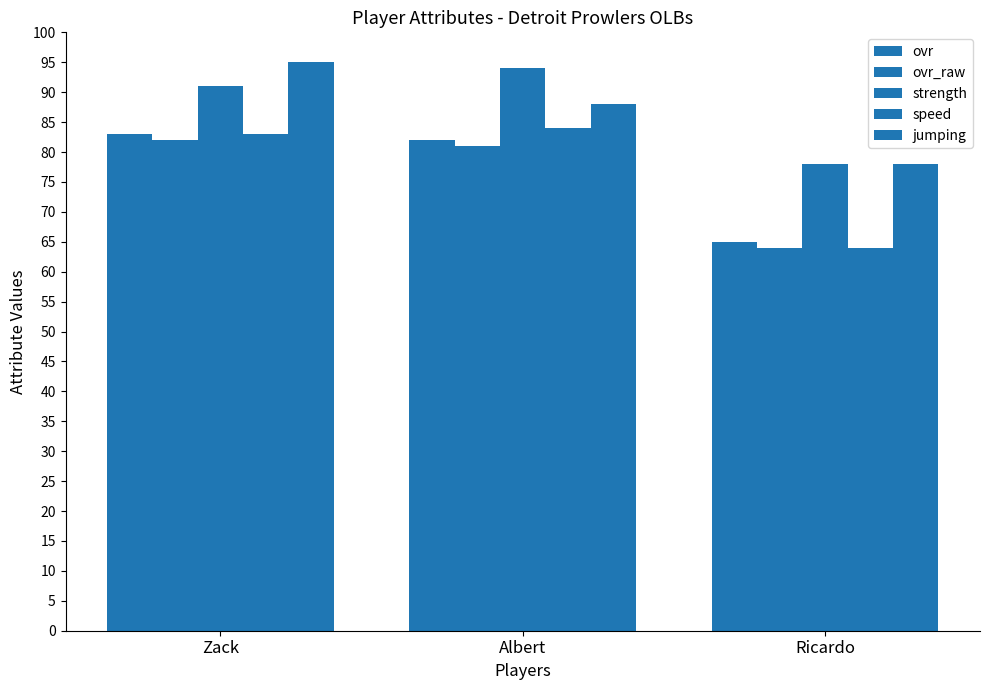

How many bars are there in each group?

5